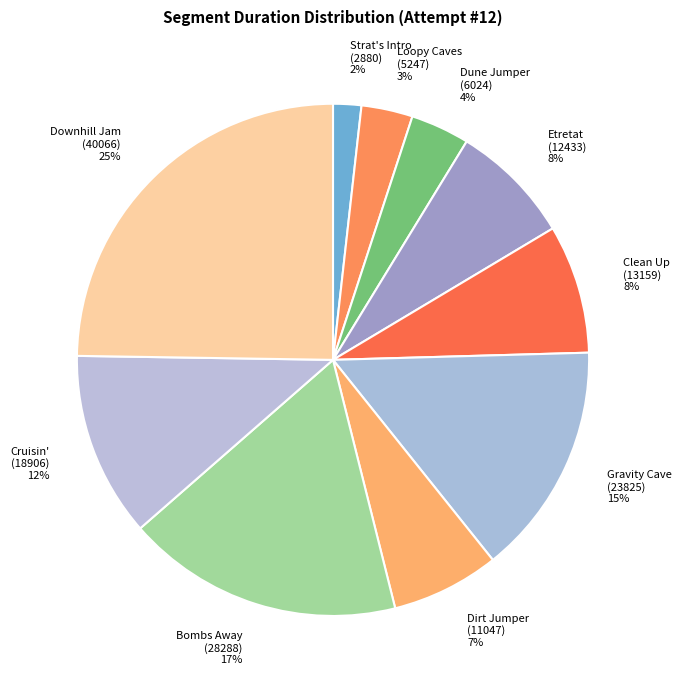

Is it true that Downhill Jam is 11% of the pie?

False